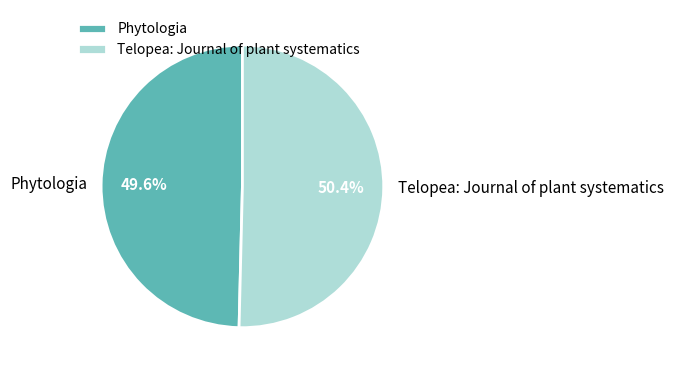

How many segments does this pie chart have?

2